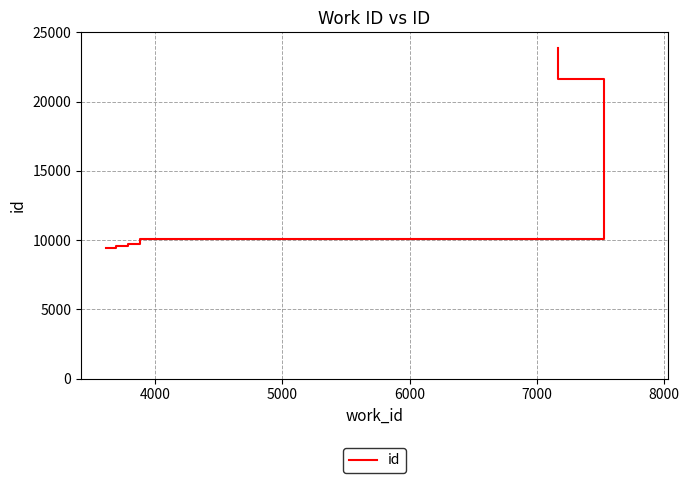

How many series are shown in this chart?

1